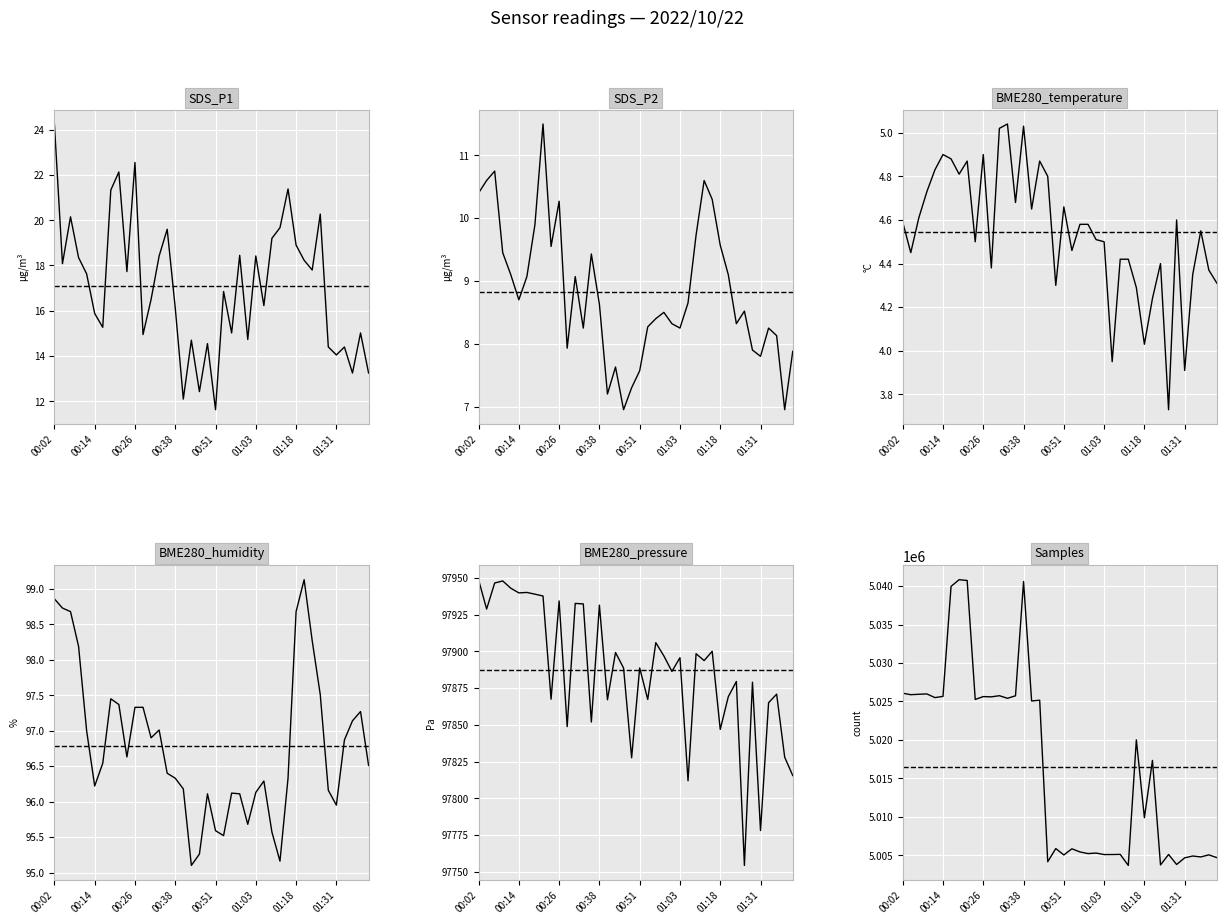

What are all the series names shown in the legend?

SDS_P1, SDS_P2, BME280_temperature, BME280_humidity, BME280_pressure, Samples